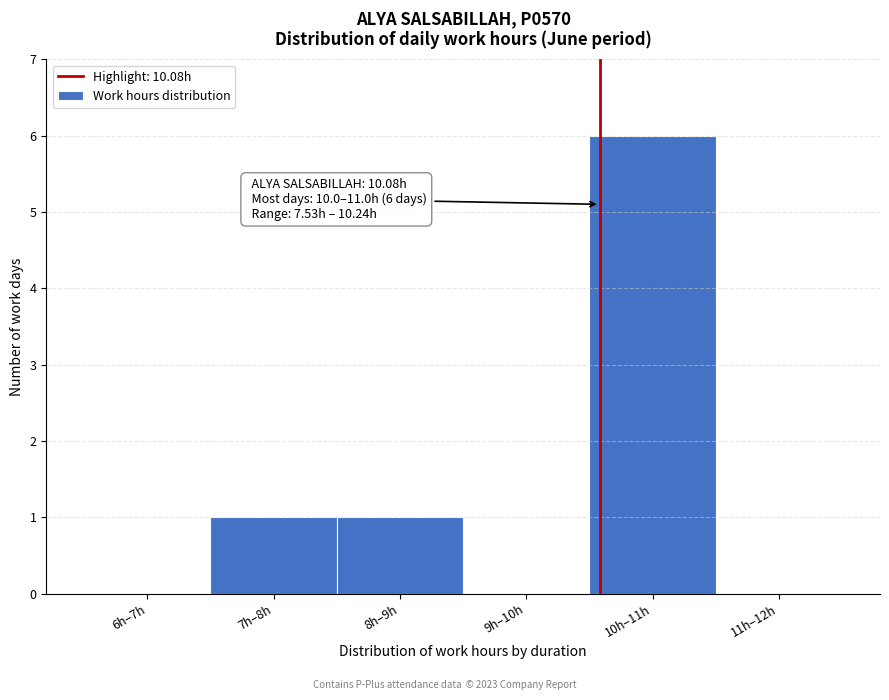

Reading right to left, list all the values displayed in this chart.

11h–12h=0	10h–11h=6	9h–10h=0	8h–9h=1	7h–8h=1	6h–7h=0